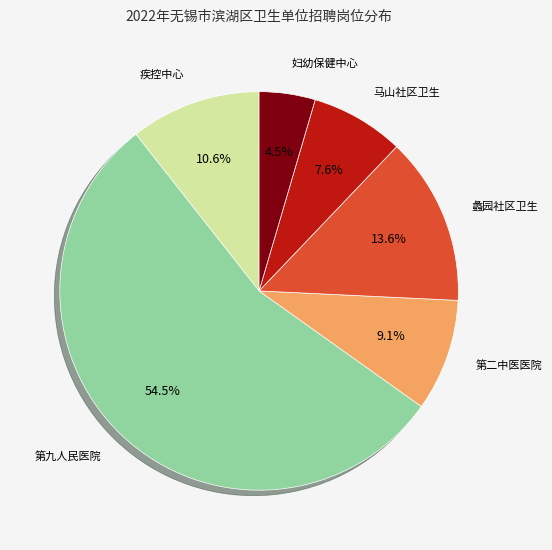

Is there any slice that represents more than half of the pie?

Yes